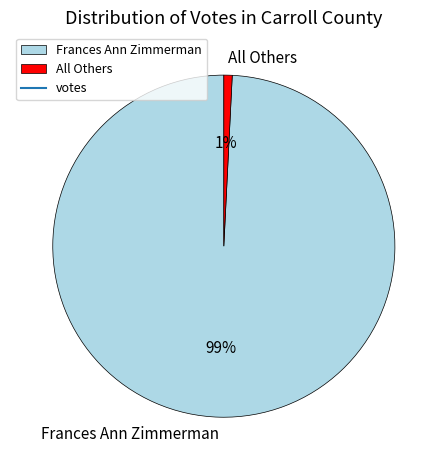

True or false: Frances Ann Zimmerman accounts for 93% of the total.

False